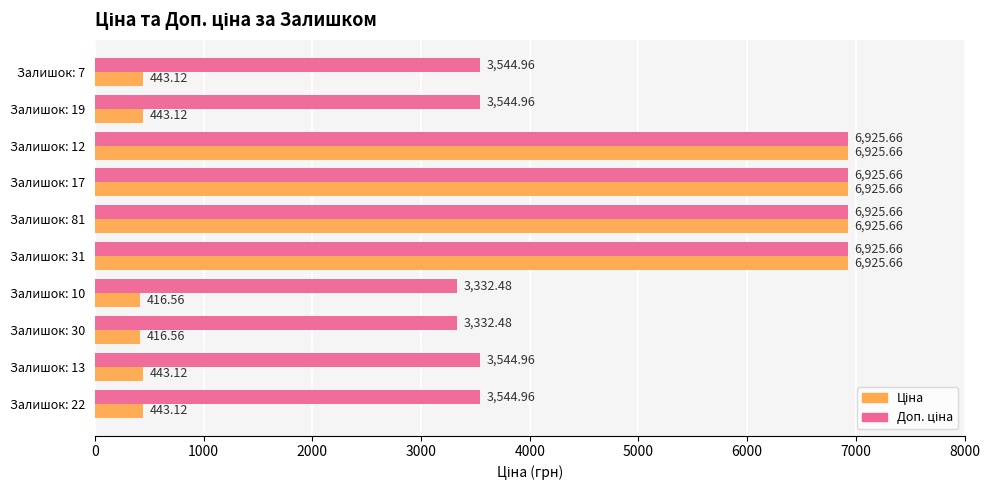

What is the total value across all series at Залишок: 17?

13851.3